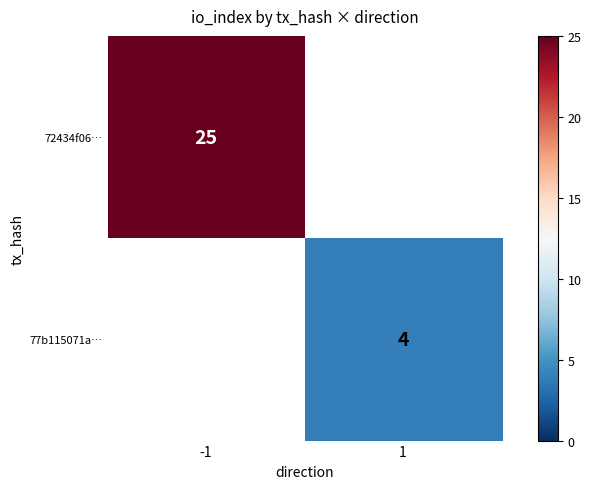

Is it true that 77b115071a… equals 2 at 1?

False